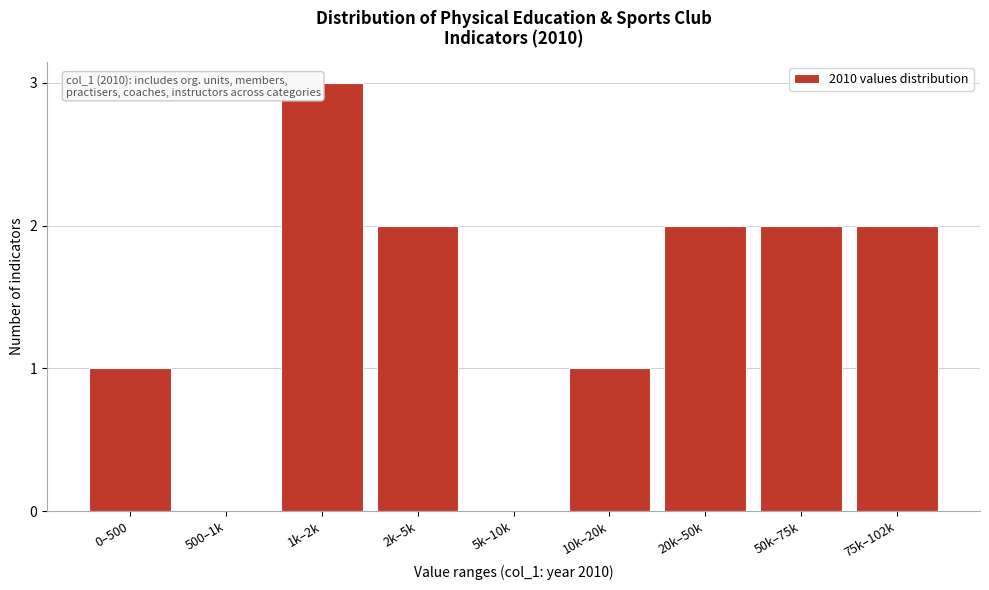

Reading left to right, extract all data points from this chart.

0–500=1	500–1k=0	1k–2k=3	2k–5k=2	5k–10k=0	10k–20k=1	20k–50k=2	50k–75k=2	75k–102k=2